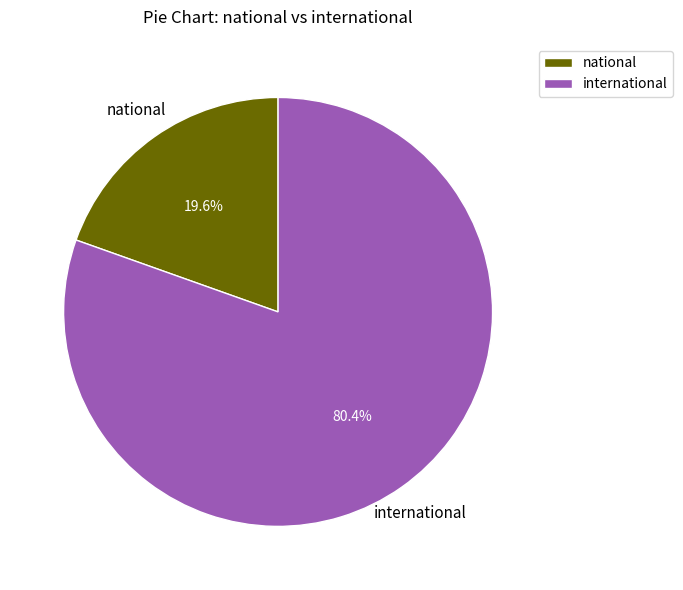

Is it true that international is 66% of the pie?

False